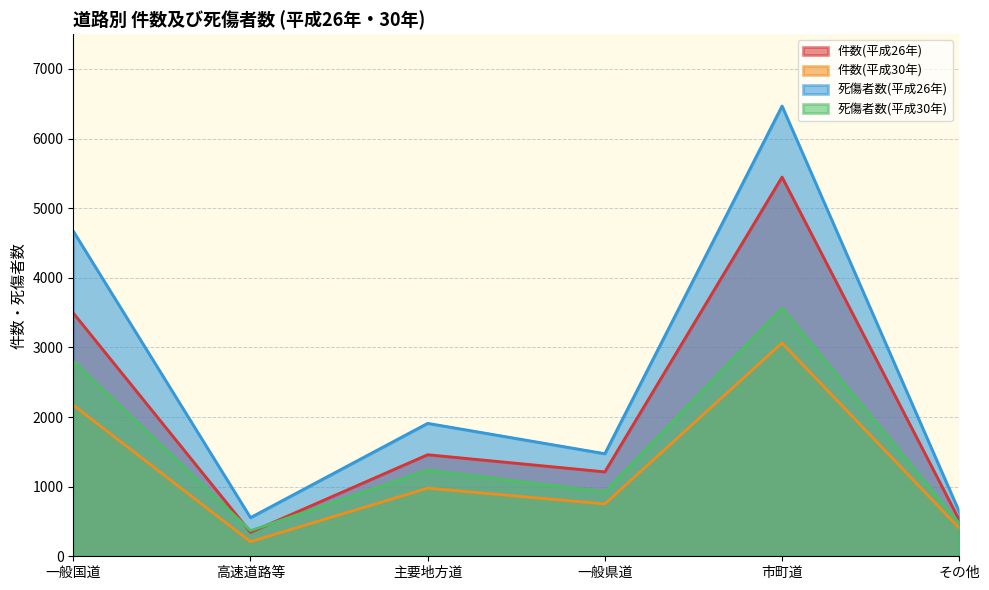

Count the number of data series in this chart.

4